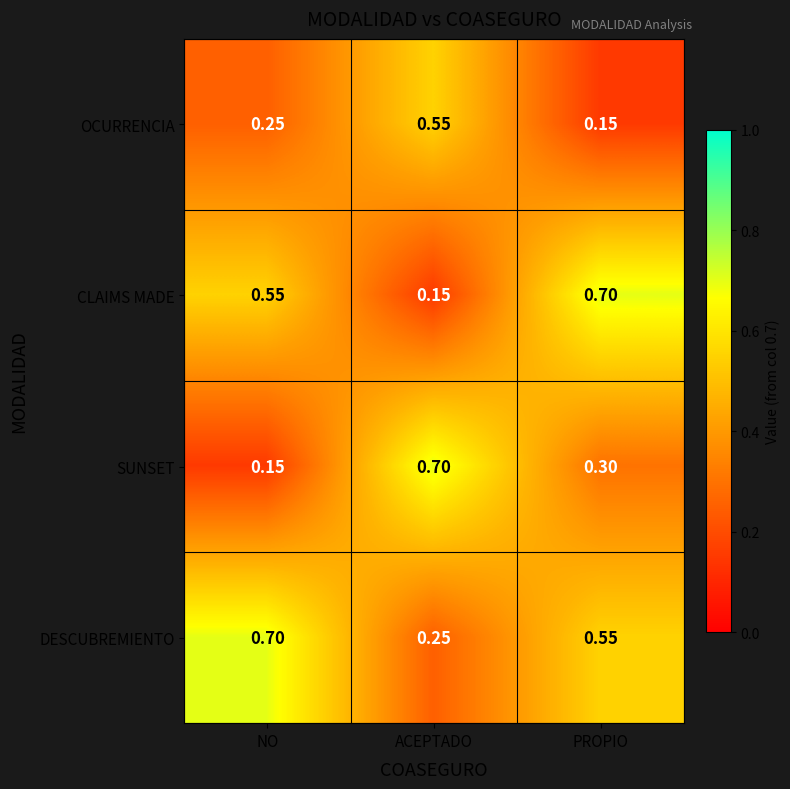

At how many categories does at least one series exceed 0?

3